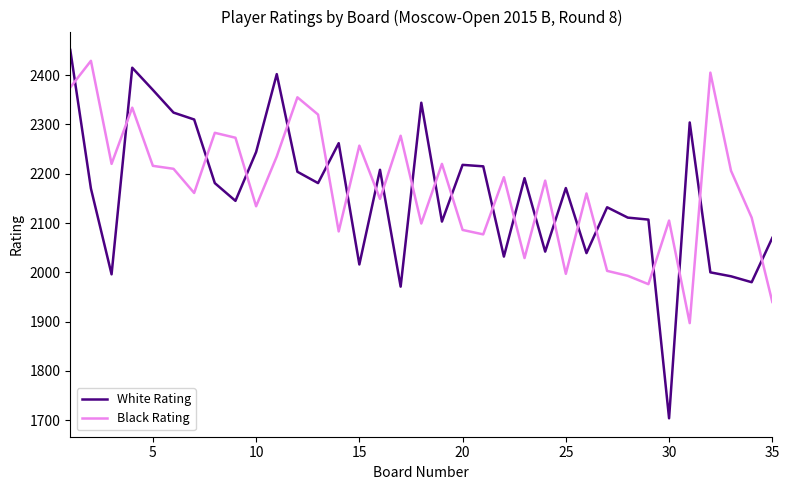

How many intersections are there between Black Rating and White Rating?

22